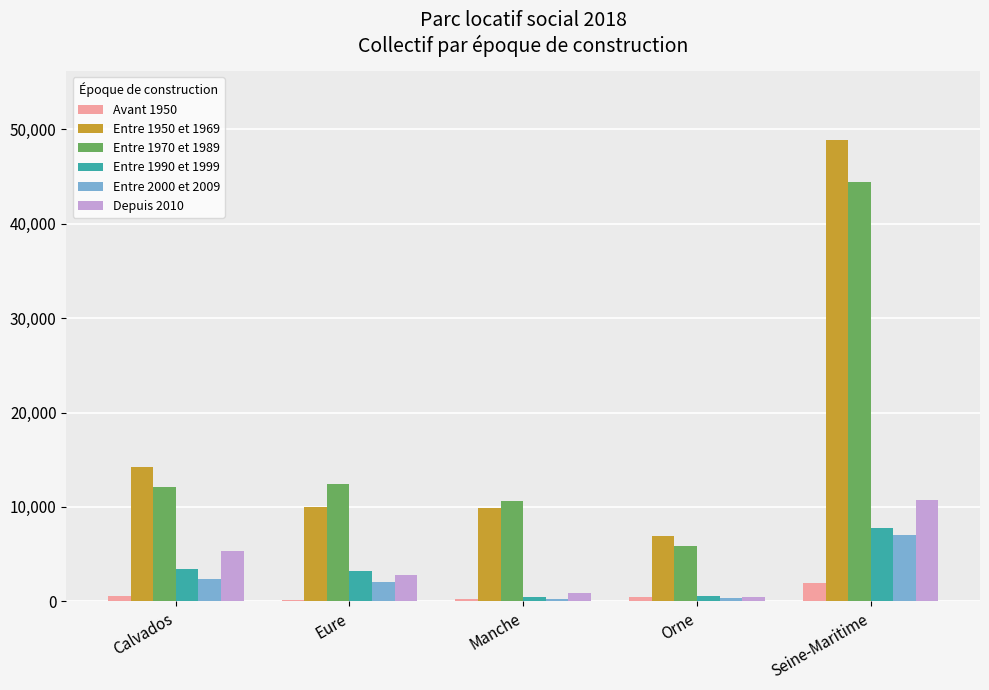

What is the spread (max minus min) of values at Manche?

10348